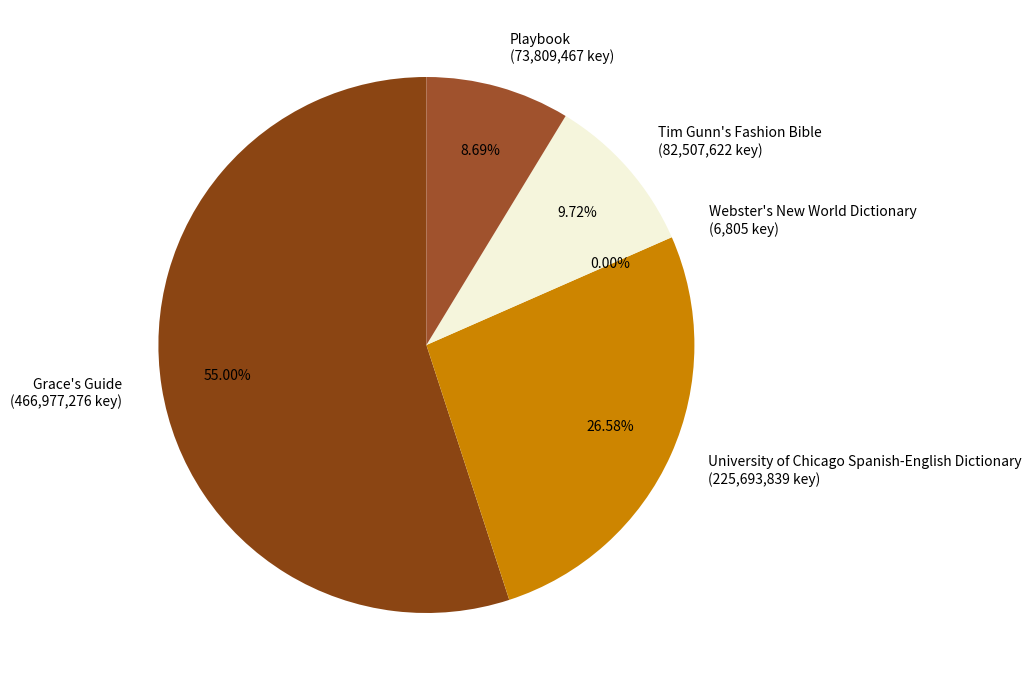

Does any single category account for the majority?

Yes